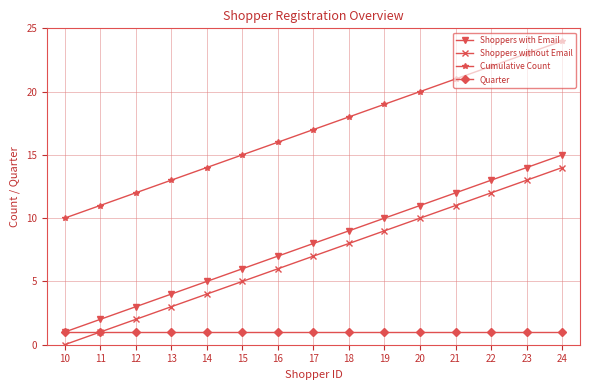

At which category is the sum across all series the highest?

24